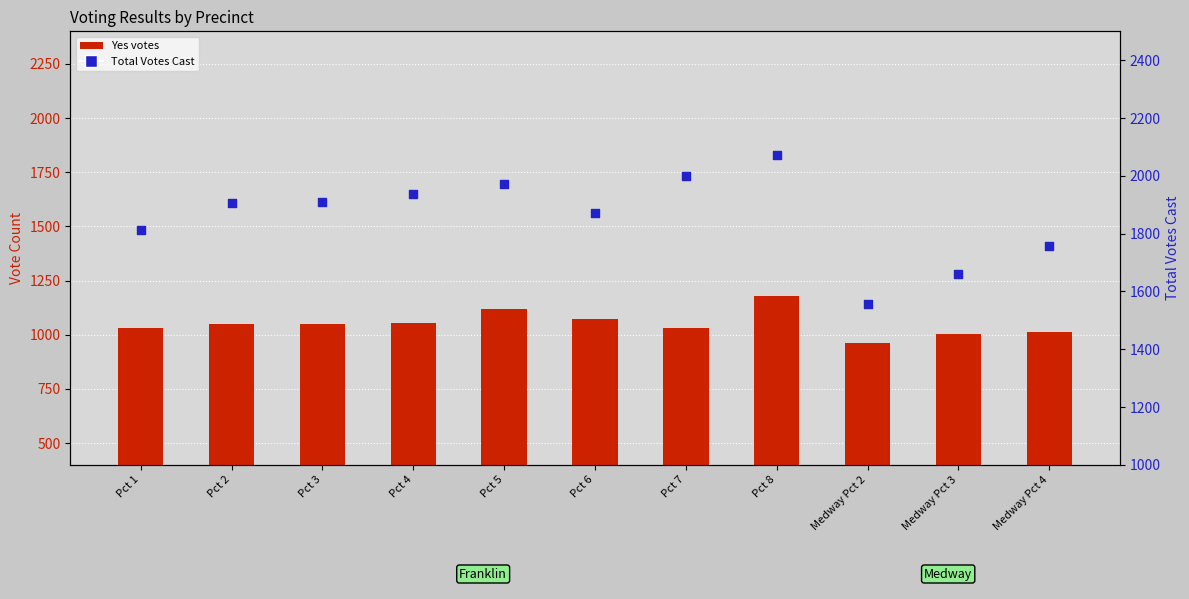

Which series has the largest Y range (max minus min)?

Total Votes Cast